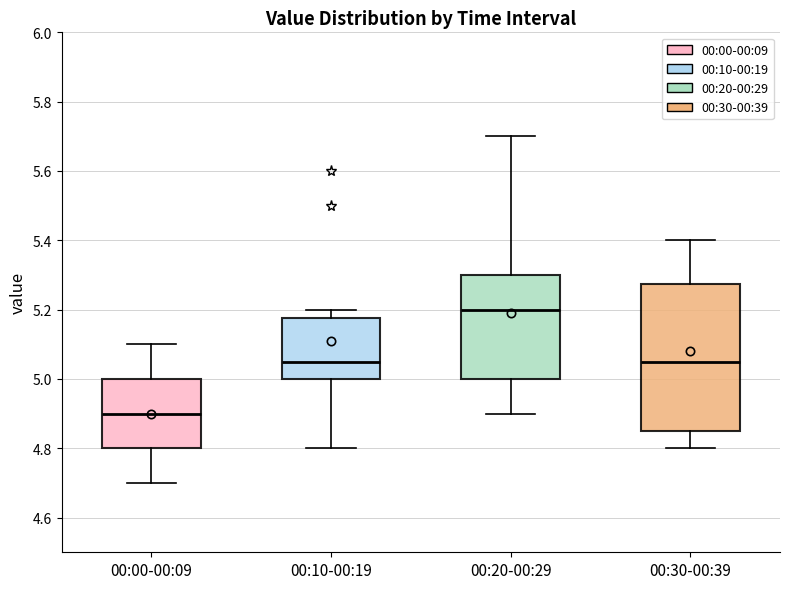

Reading left to right, transcribe this box plot: for each box, give where its median line is, the range the box spans, and where its two whiskers end, as read against the y-axis. The values are not printed on the chart, so give them approximately, as read against the axis.

00:00-00:09: median 4.90, box 4.80 to 5.00, whiskers 4.70 to 5.10
00:10-00:19: median 5.06, box 5.00 to 5.18, whiskers 4.80 to 5.20
00:20-00:29: median 5.20, box 5.00 to 5.30, whiskers 4.90 to 5.70
00:30-00:39: median 5.06, box 4.86 to 5.28, whiskers 4.80 to 5.40